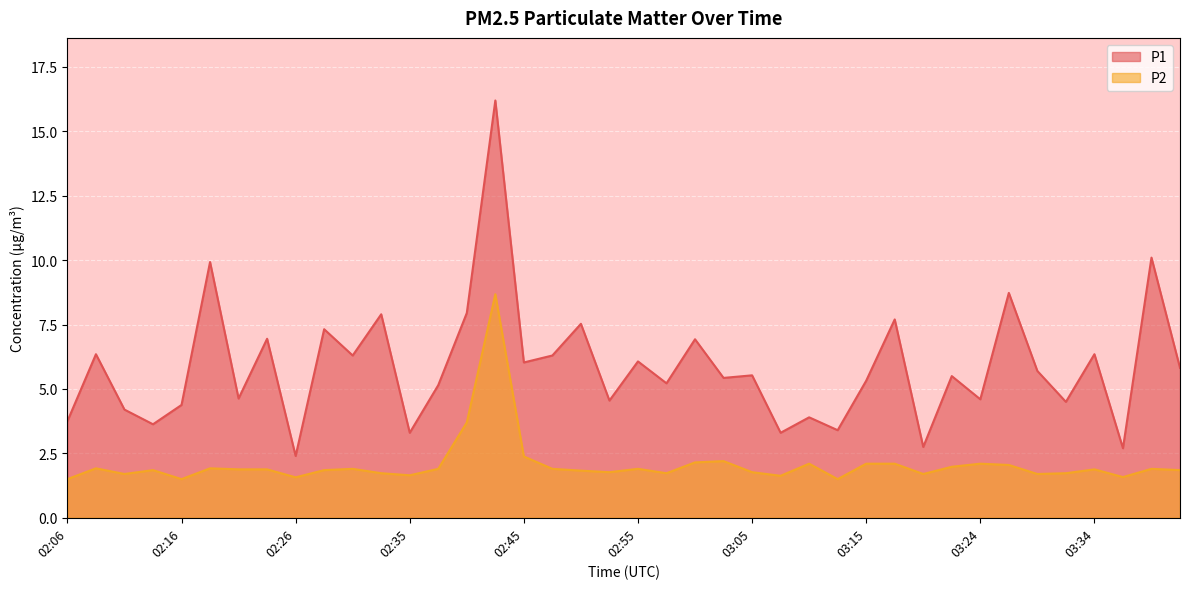

Read the P2 value at 02:11.

1.7